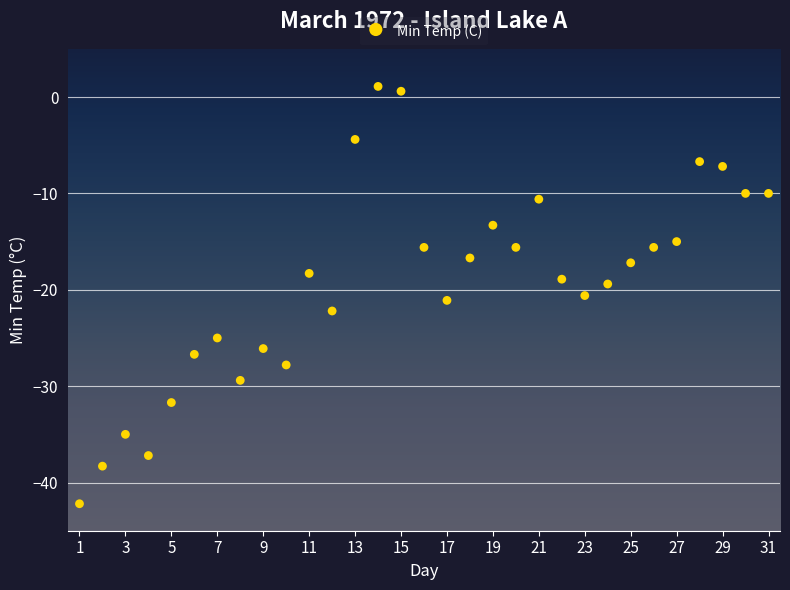

What is the range of X values (max minus min)?

30.0